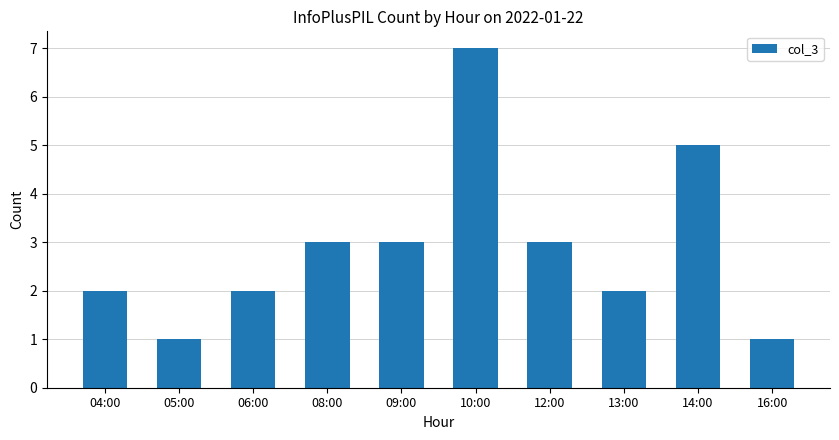

What is the difference between the maximum and minimum values?

6